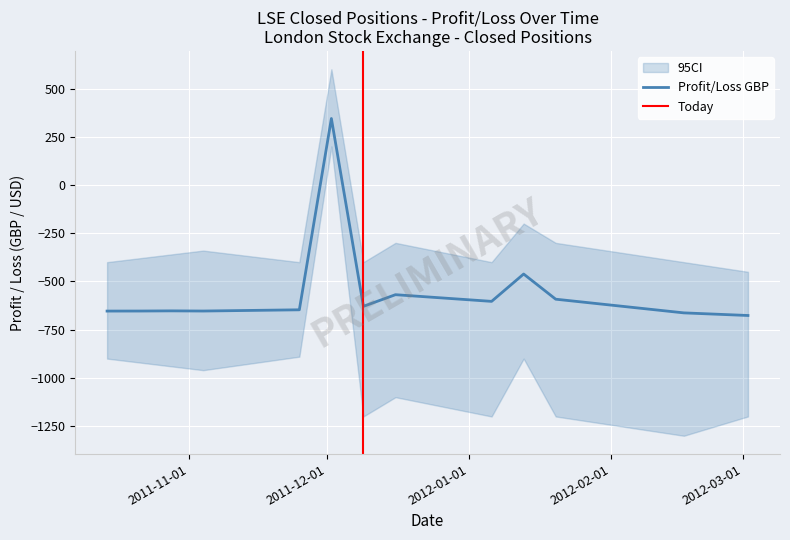

Reading right to left, what are all the values shown in this chart?

-676.5	-662.9	-592.0	-461.6	-603.3	-568.7	-629.0	344.7	-647.0	-653.4	-652.5	-653.4	-653.6